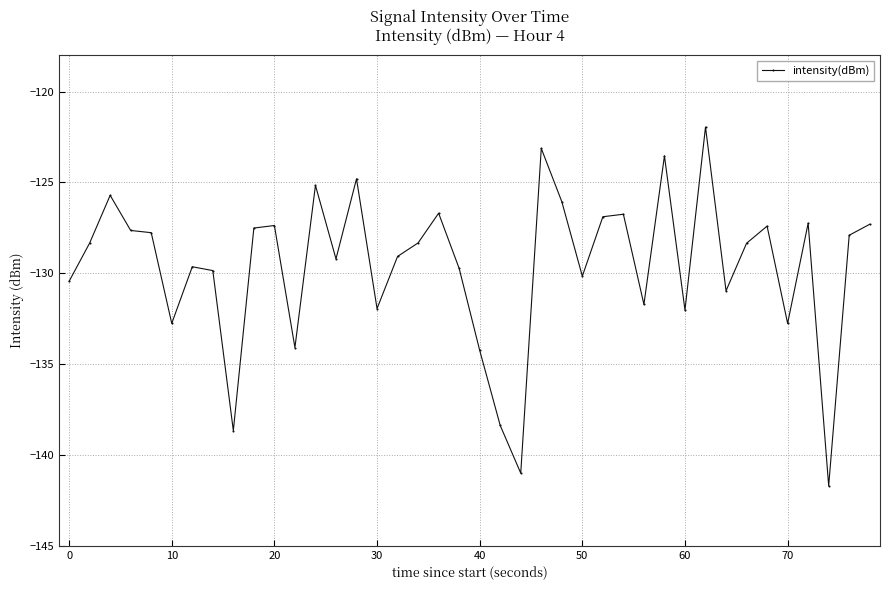

What is the minimum value shown in the chart?

-141.7